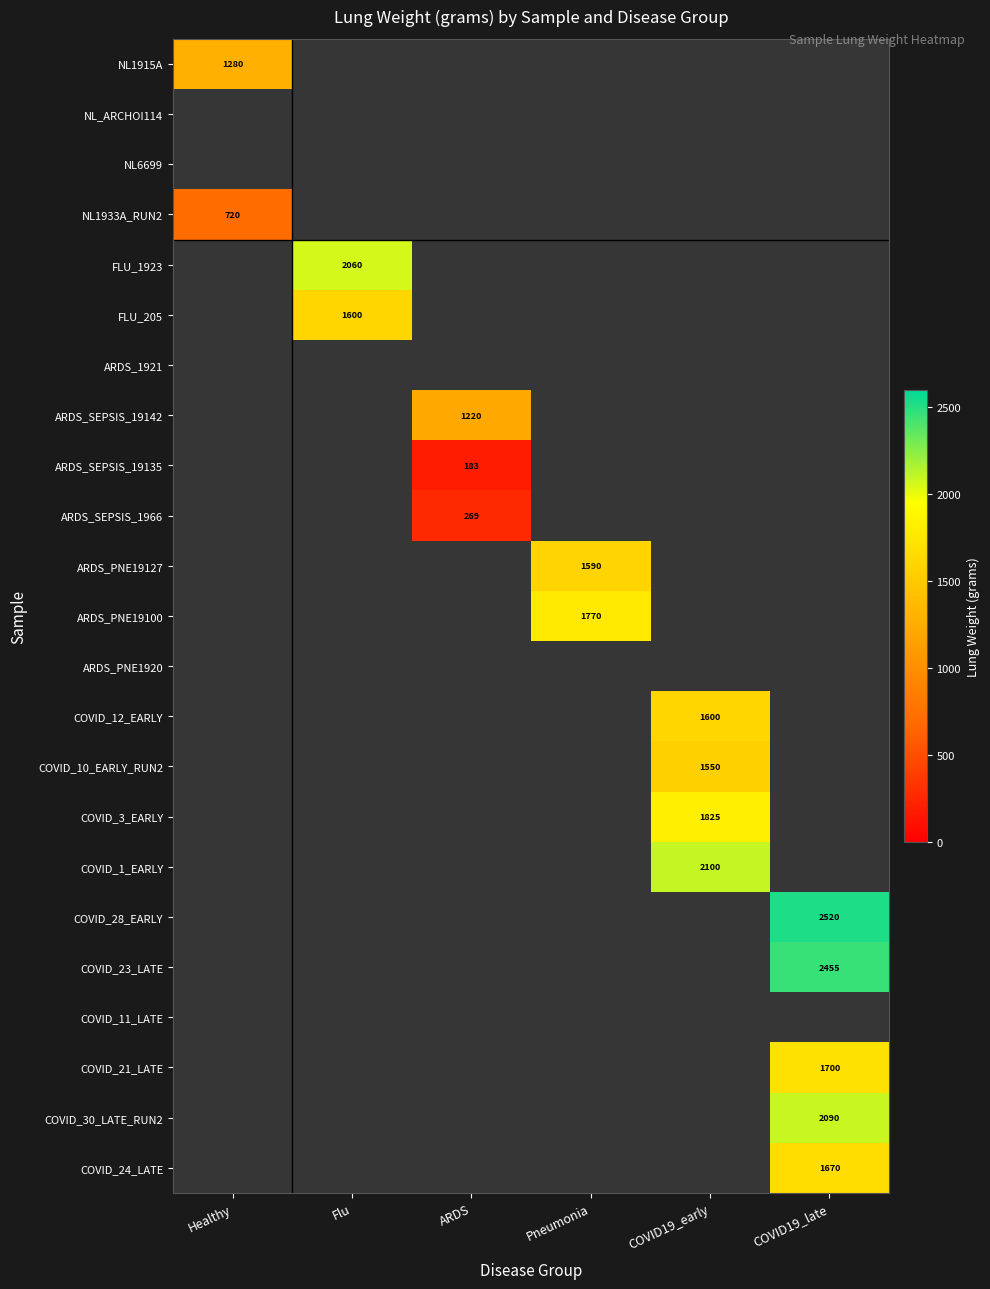

At how many categories does at least one series exceed 301?

6